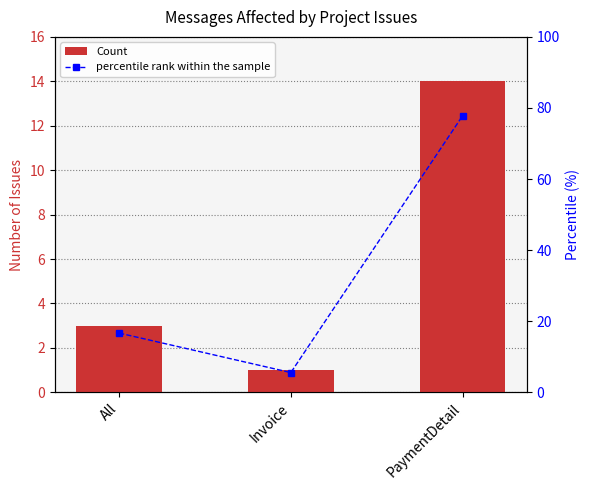

Is the value of Count at All greater than the value of percentile rank within the sample at Invoice?

No